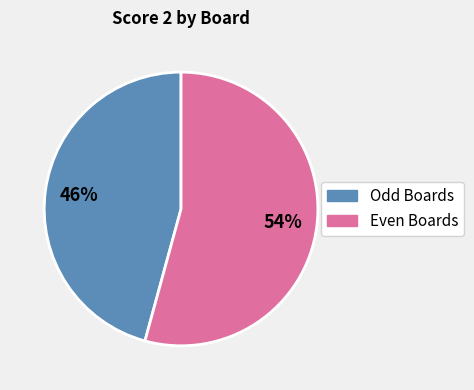

Is it true that Odd Boards is 46% of the pie?

True